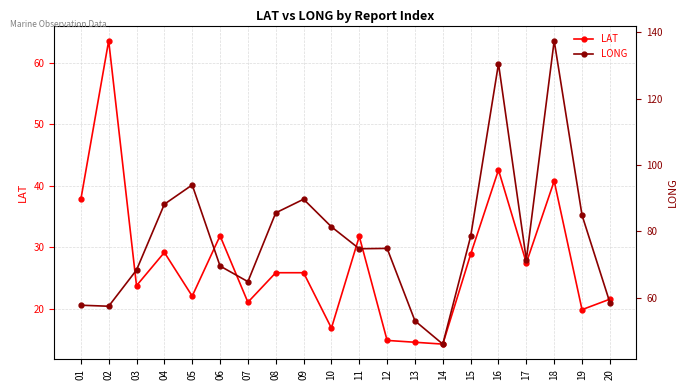

Rank the series by their average value, from highest to lowest.

LONG, LAT